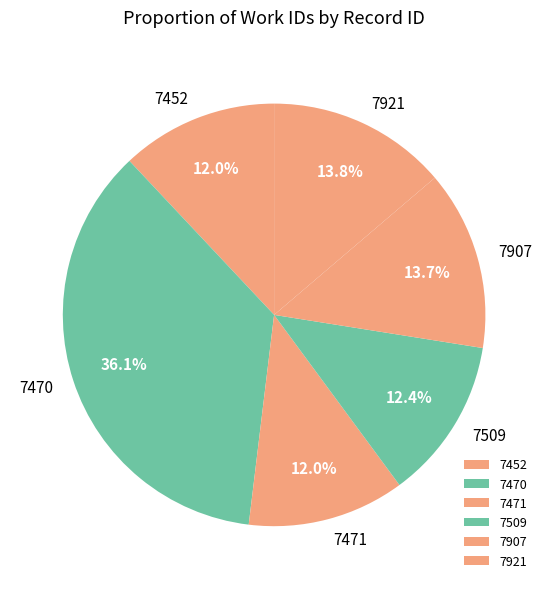

Count the number of slices in the pie.

6